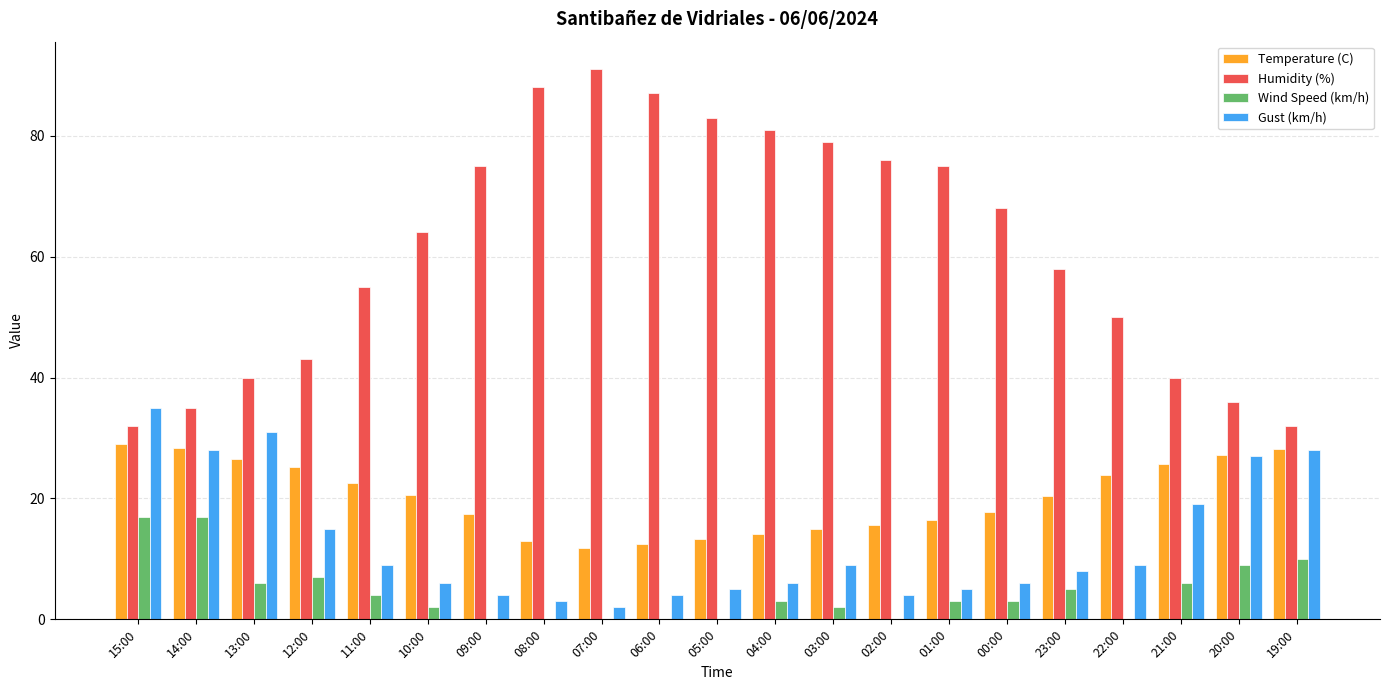

Which category has the highest value in the Humidity (%) series?

07:00